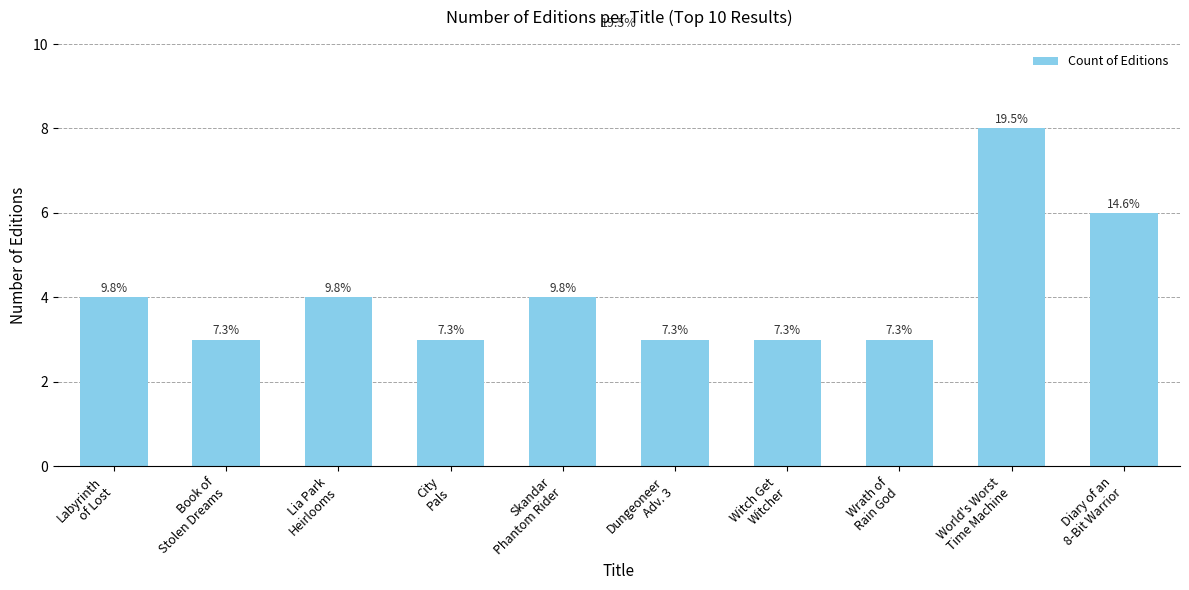

What is the value of the 7th bar from the left?

3